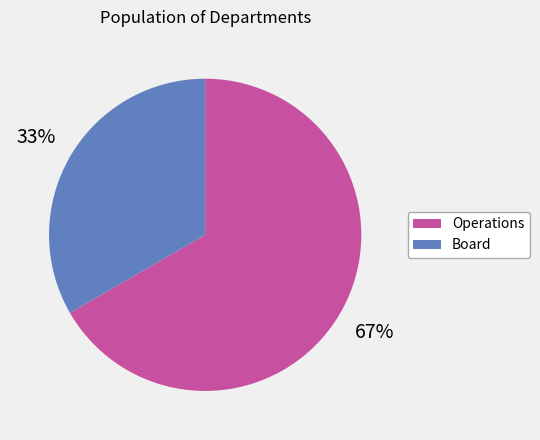

To the nearest percent, what is the combined percentage of Operations and Board?

100%